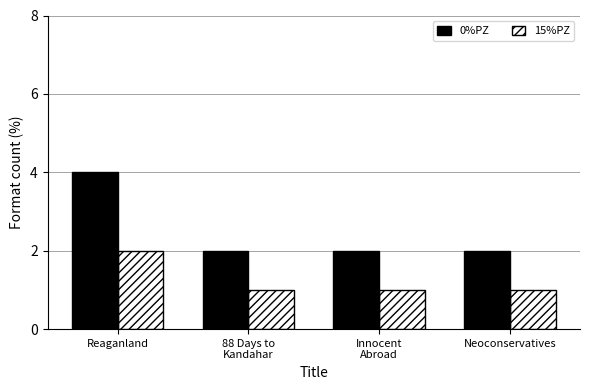

How many categories are shown in the chart?

4